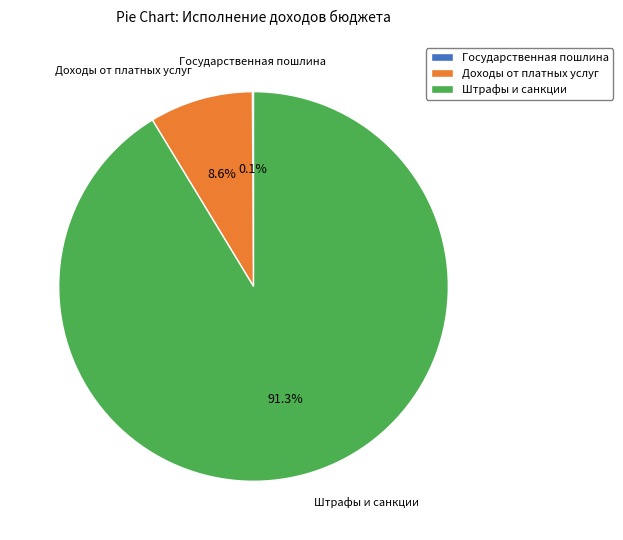

Which category has the biggest portion of the pie?

Штрафы и санкции